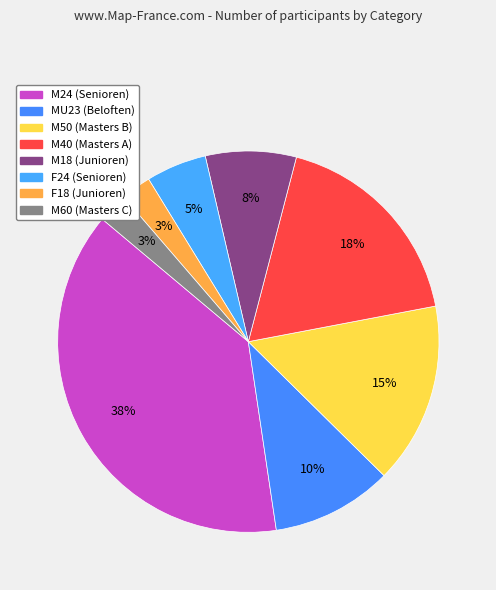

What percentage is the M40 (Masters A) slice, to the nearest percent?

18%